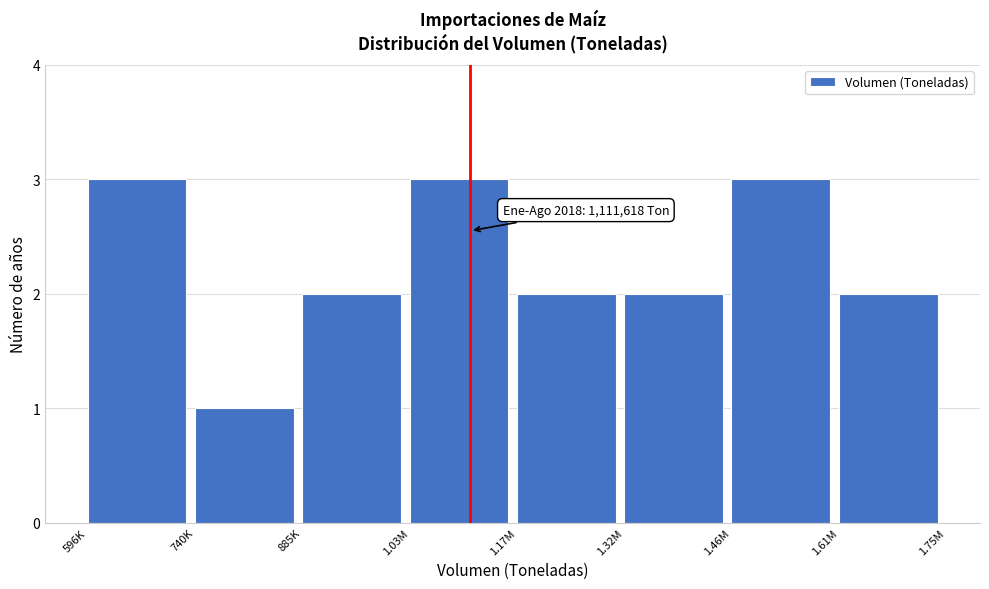

Reading left to right, extract all data points from this chart.

3	1	2	3	2	2	3	2